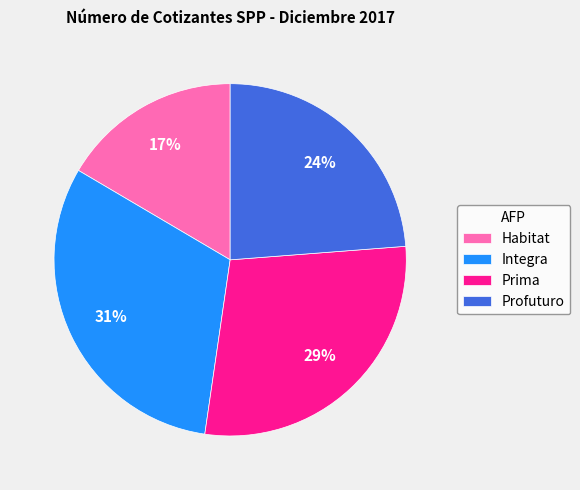

What is the ratio of the value at Profuturo to the value at Integra?

0.8